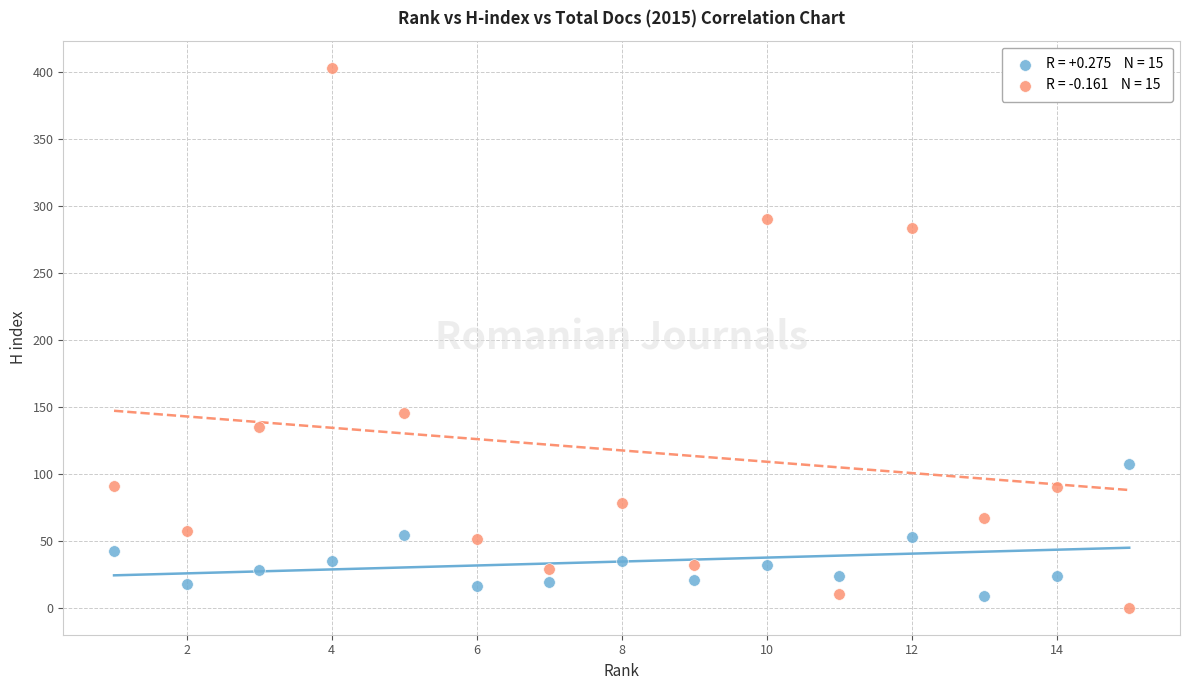

Across all series, what Y value is closest to 201?

145